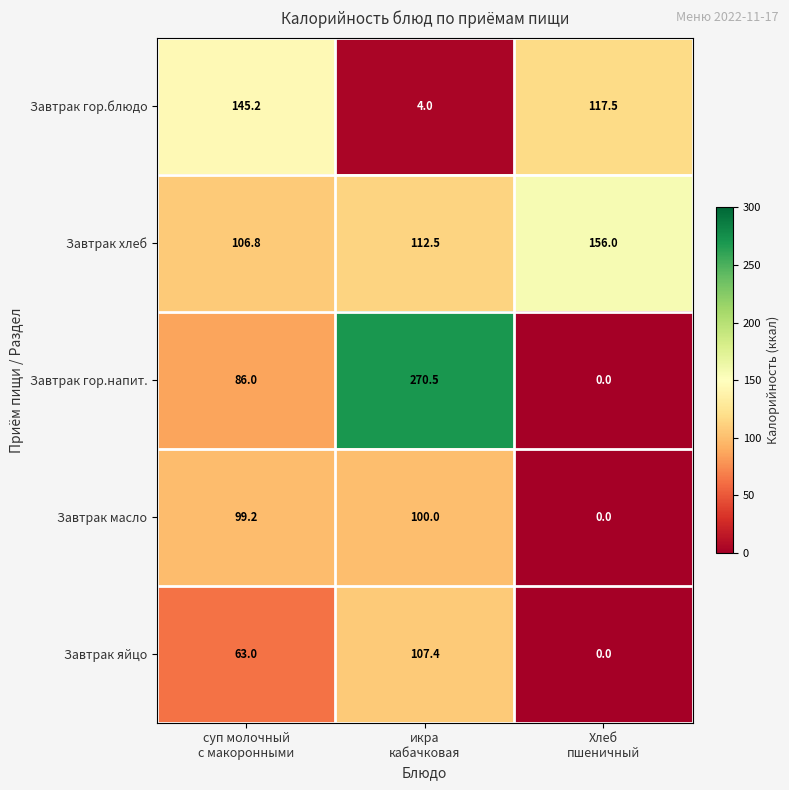

Which series has the largest total across all categories?

Завтрак хлеб